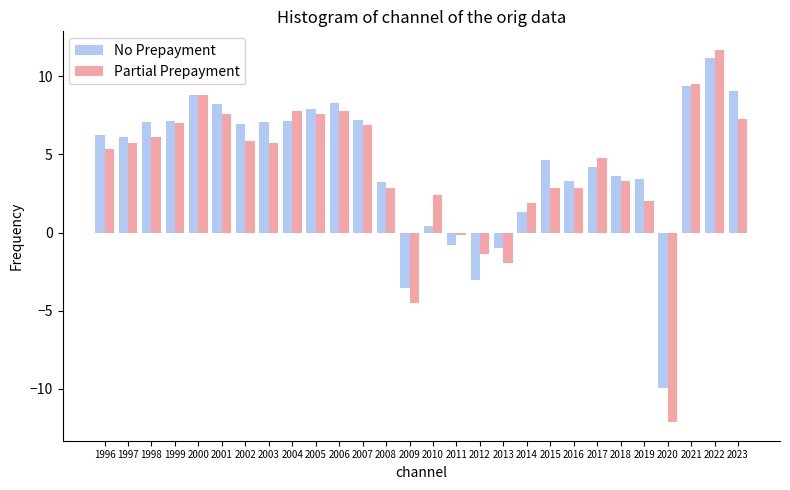

Which series has the largest range (max minus min)?

Partial Prepayment